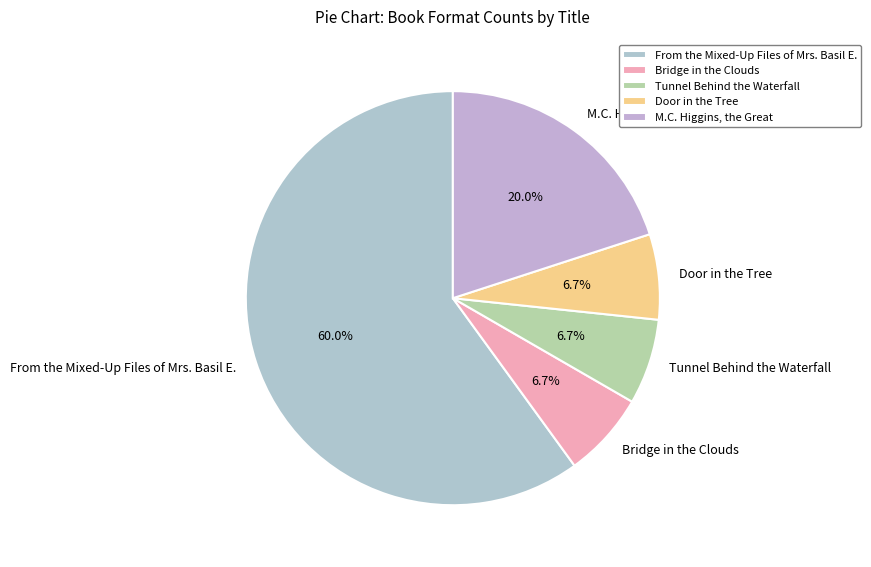

How many slices are in this pie chart?

5